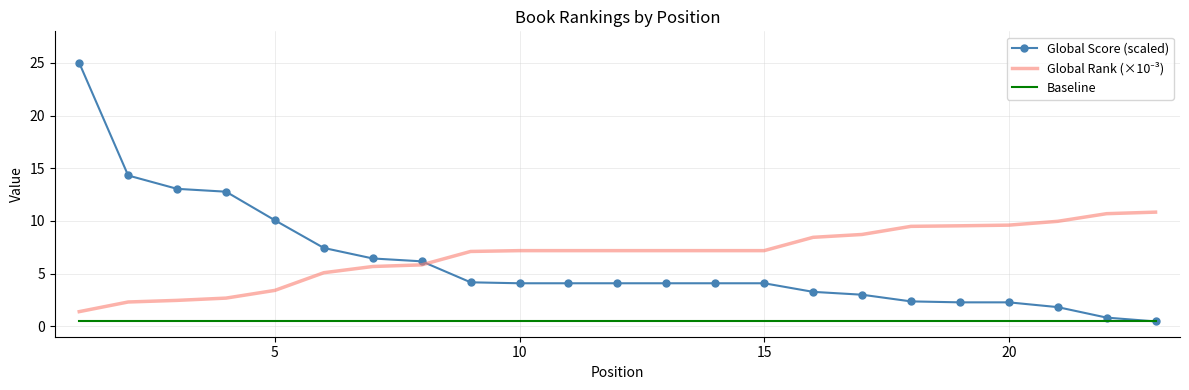

What is the maximum value shown in the chart?

25.0